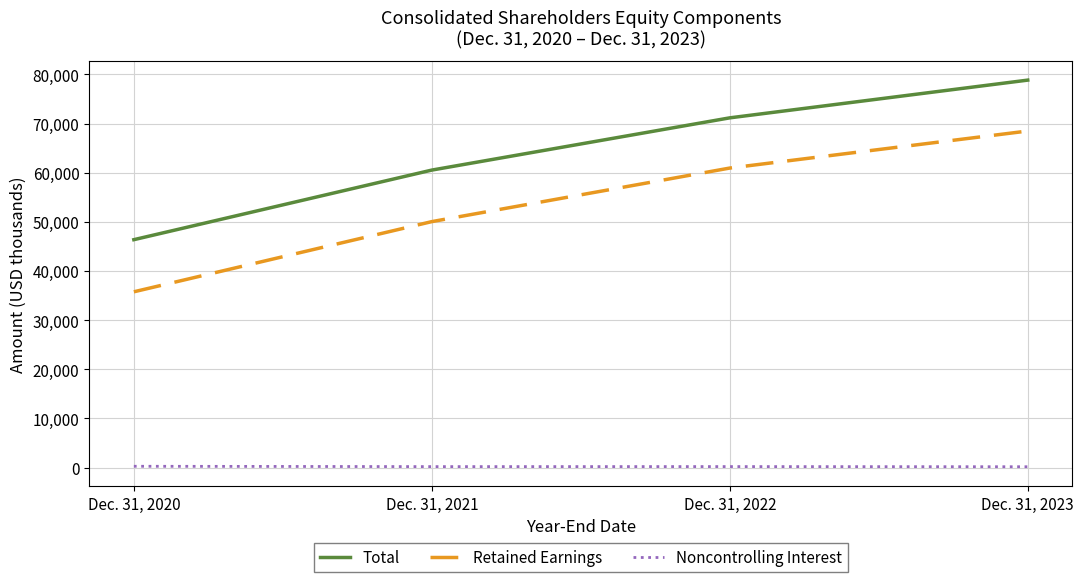

True or false: Noncontrolling Interest has a value of 189 at Dec. 31, 2021.

True